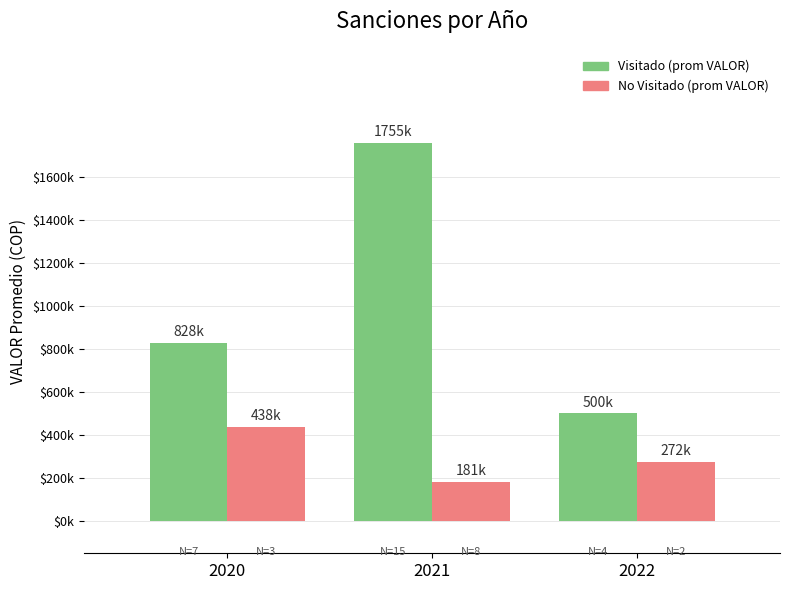

What is the difference between the highest and lowest values at 2021?

1573900